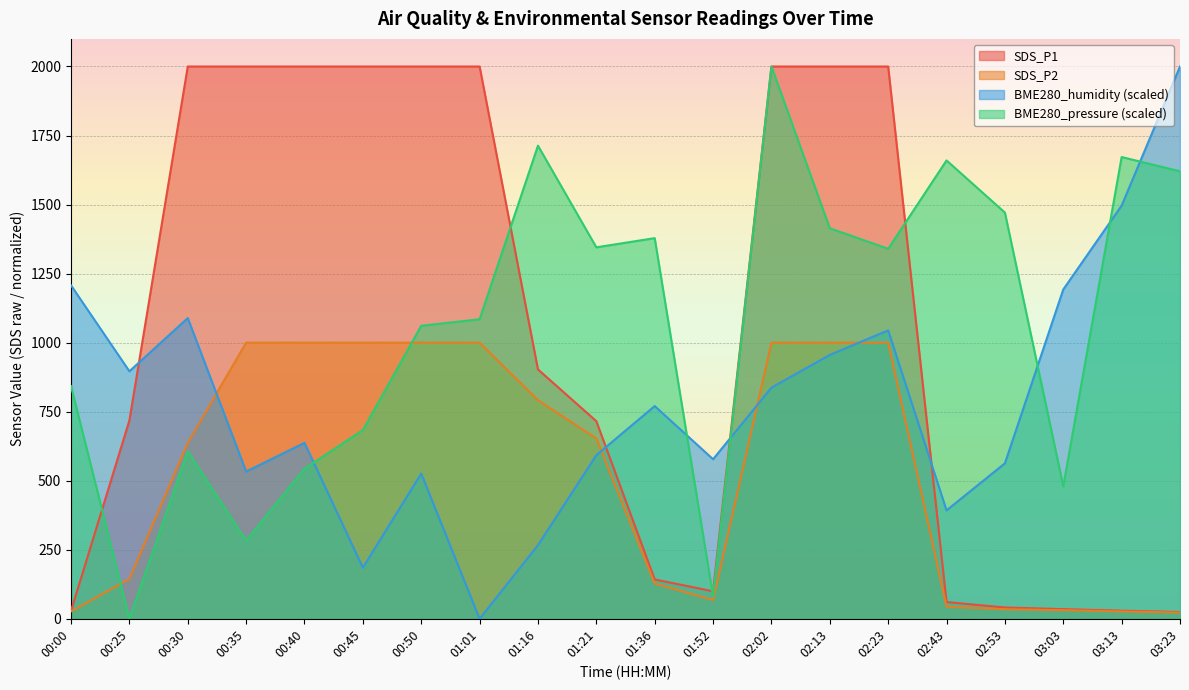

What is the total value across all series at 00:00?

2105.4